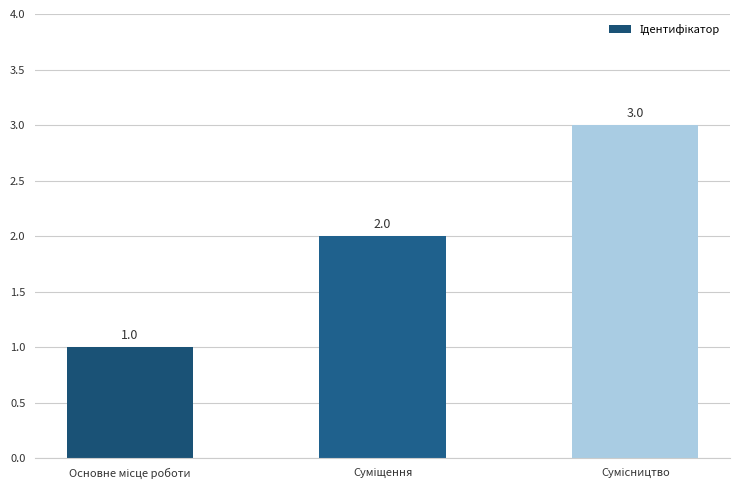

Are the bars horizontal?

No